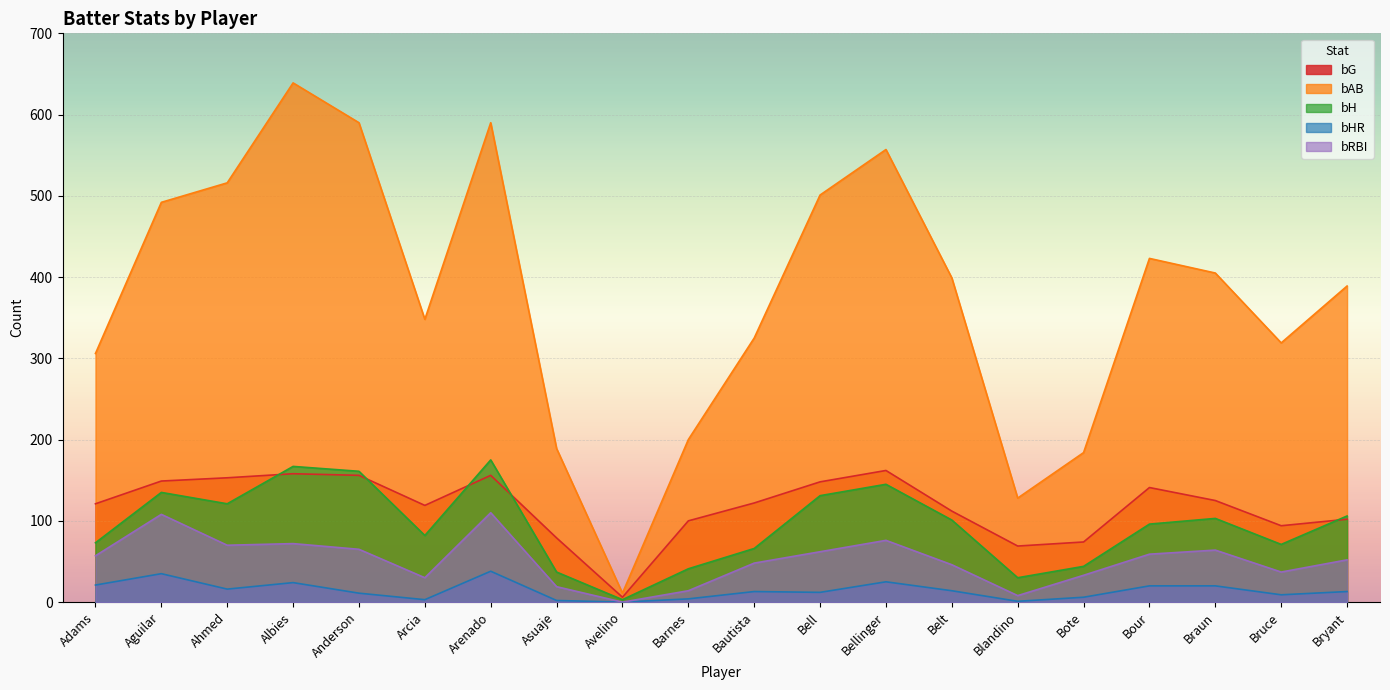

Is the value of bG at Avelino greater than the value of bRBI at Bruce?

No